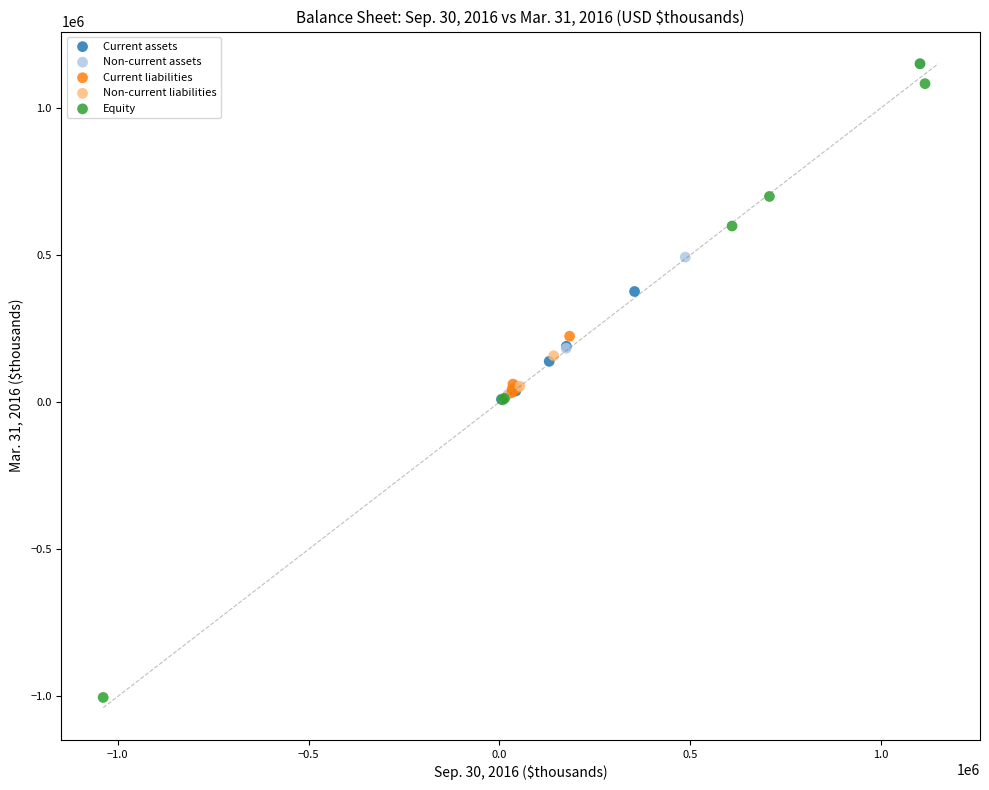

Which series reaches the minimum Y coordinate?

Equity